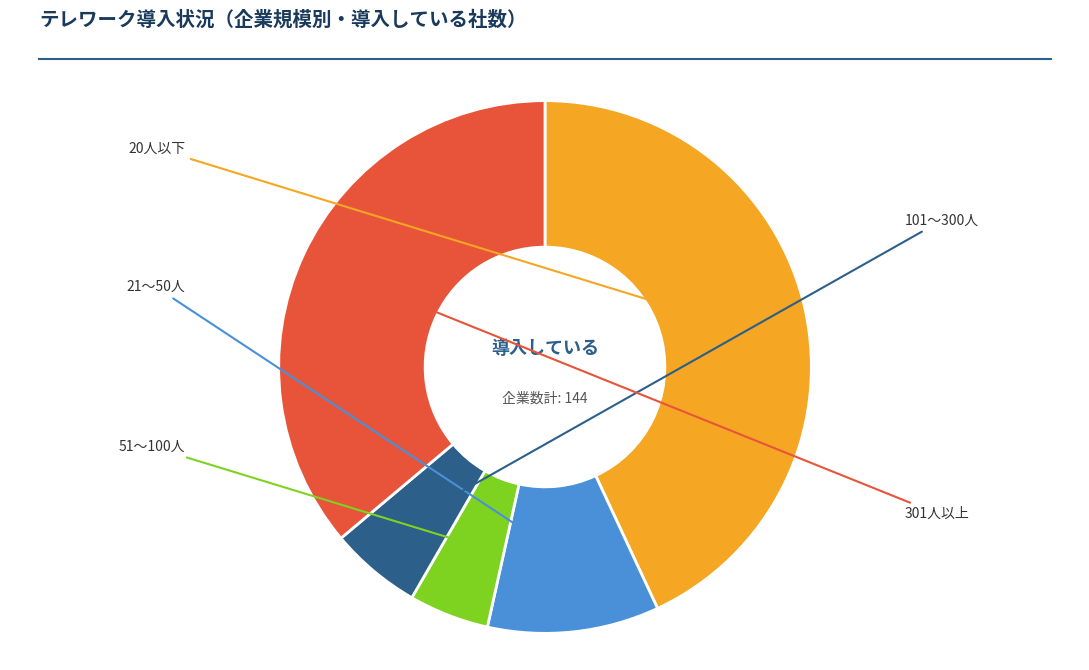

Is there any slice that represents more than half of the pie?

No